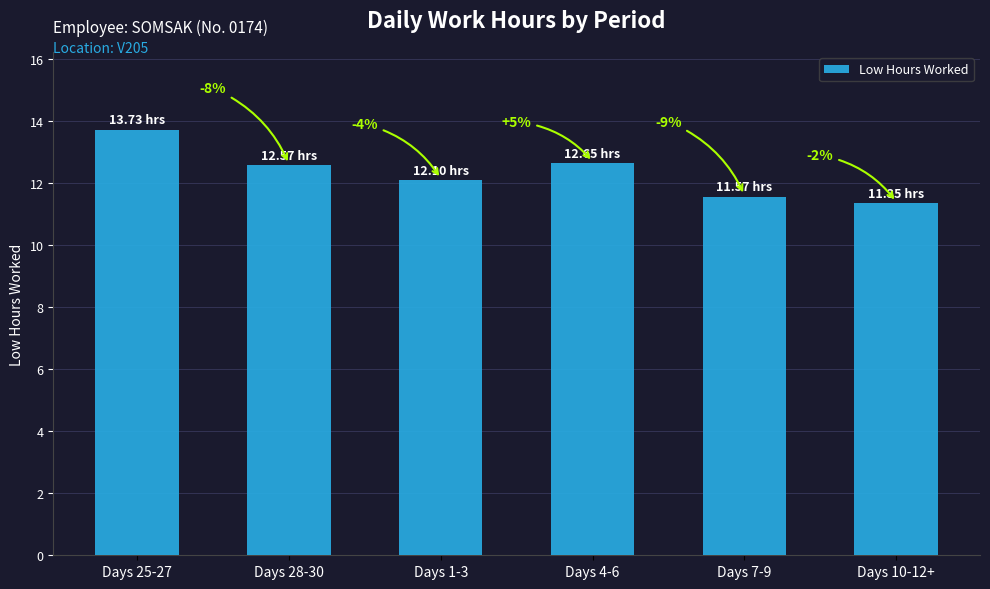

Reading left to right, transcribe all the data shown in this chart.

Days 25-27=13.7	Days 28-30=12.6	Days 1-3=12.1	Days 4-6=12.7	Days 7-9=11.6	Days 10-12+=11.3